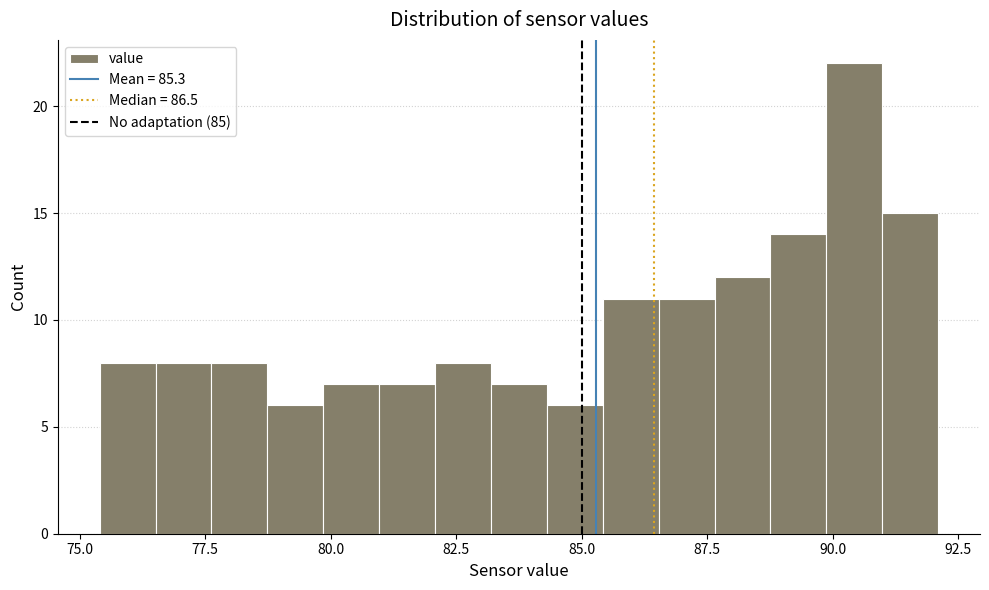

Around what value on the x-axis is the tallest bar? Give the approximate position of its centre, as read against the axis.

90.5